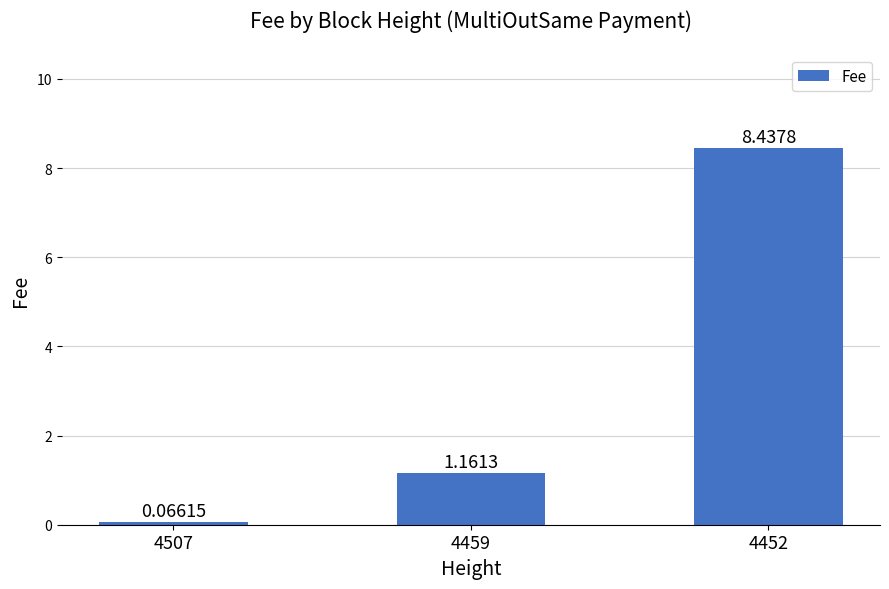

List the labels in order of value, largest first.

4452, 4459, 4507